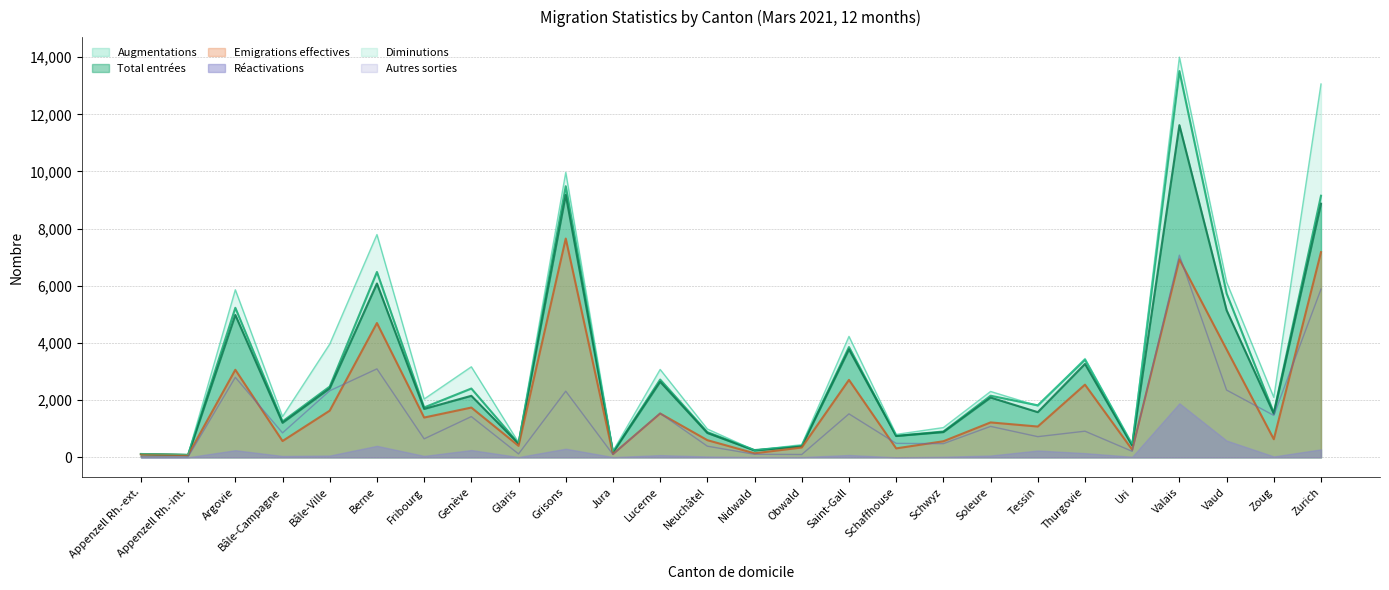

What is the total value across all series at Vaud?

23137